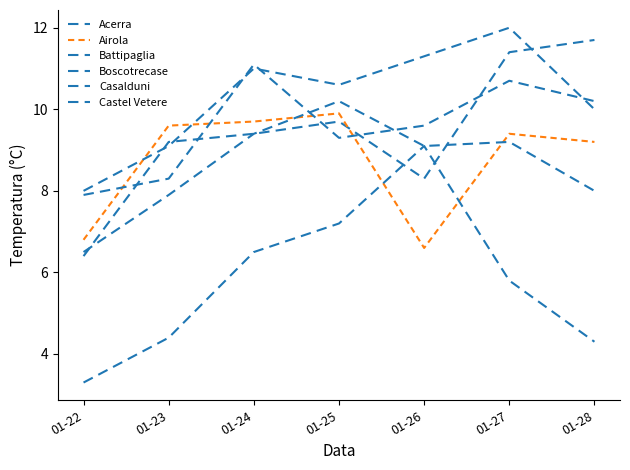

Which series has the largest total across all categories?

Boscotrecase